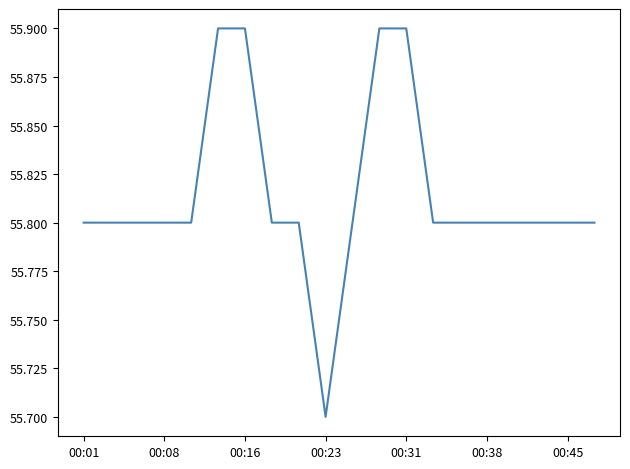

What is the difference between the maximum and minimum values?

0.2